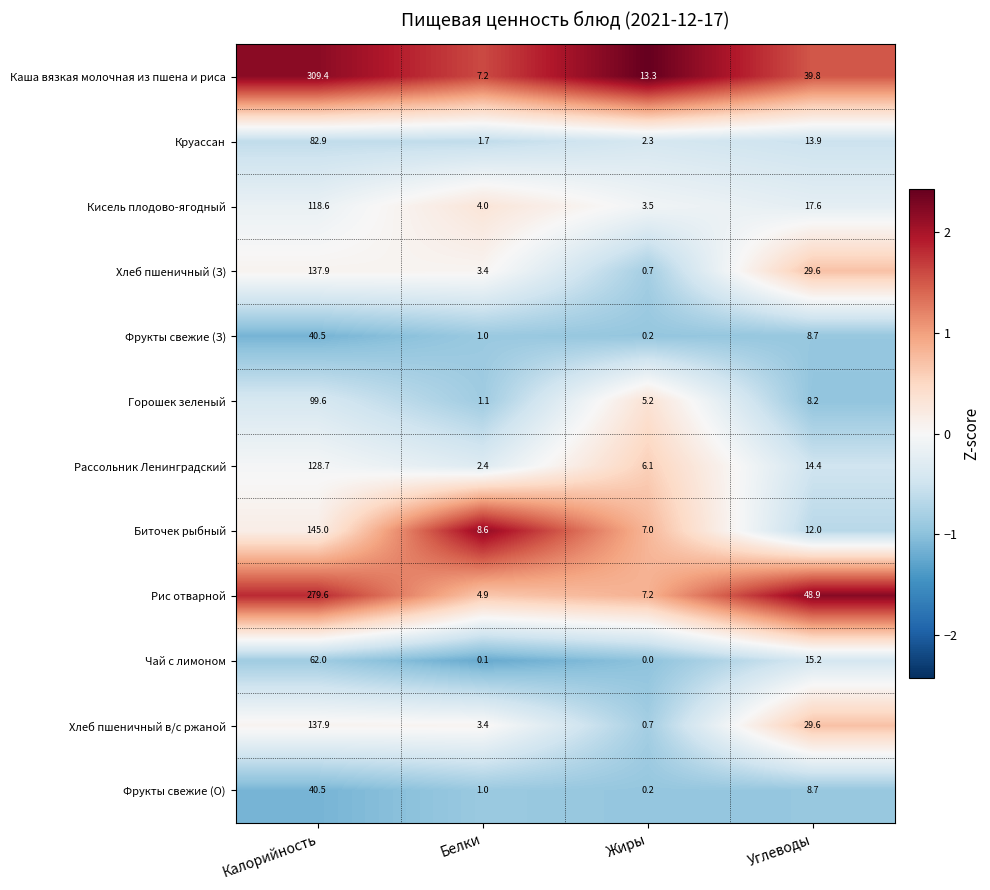

At which category is the sum across all series the highest?

Калорийность